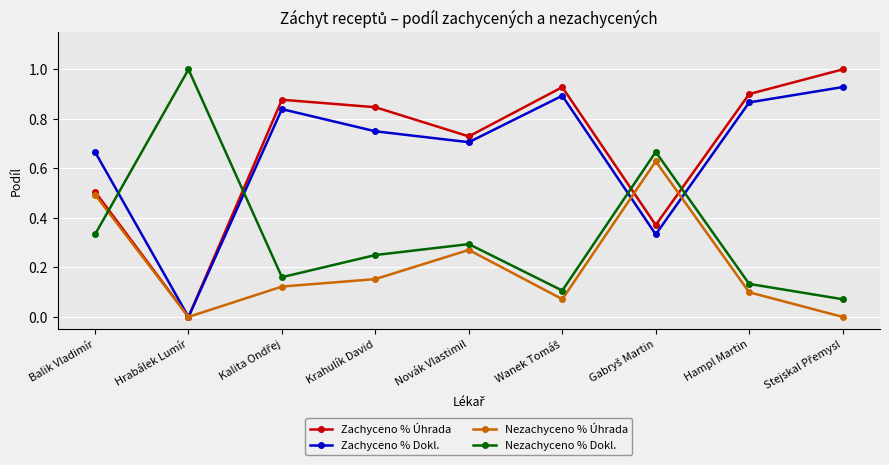

Does the chart display data point markers on the line(s)?

Yes